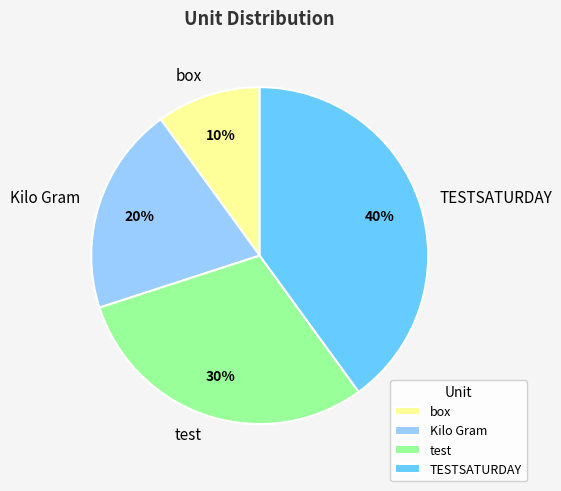

Does Kilo Gram represent more than half of the total?

No